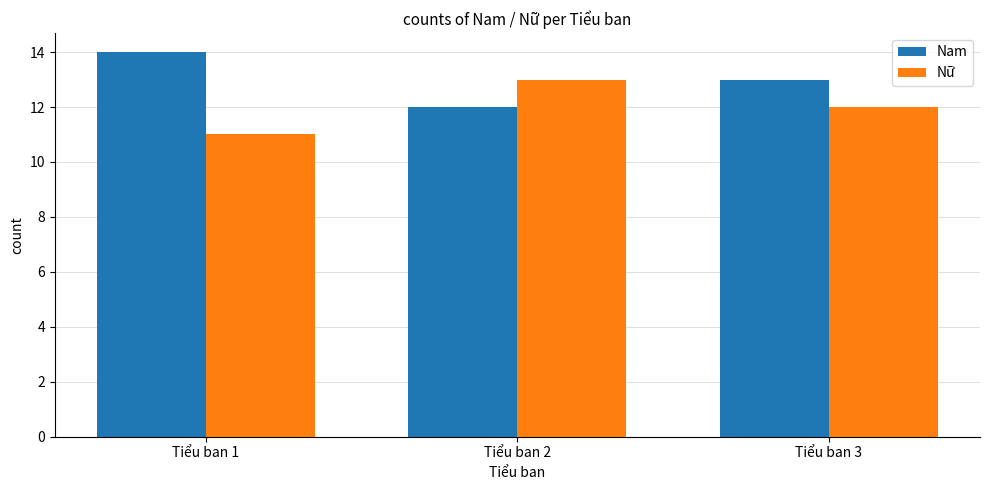

Where is Nữ nearest to the value 12?

Tiểu ban 3